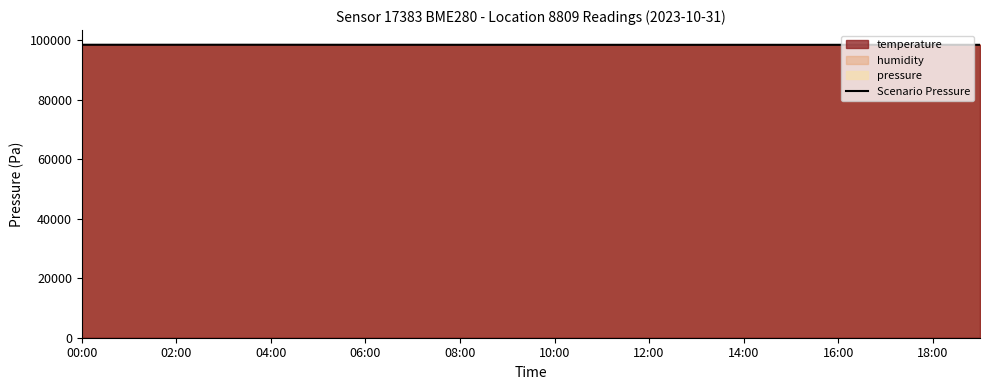

What is the difference between the values at 14:00 and 10:00?

1.3